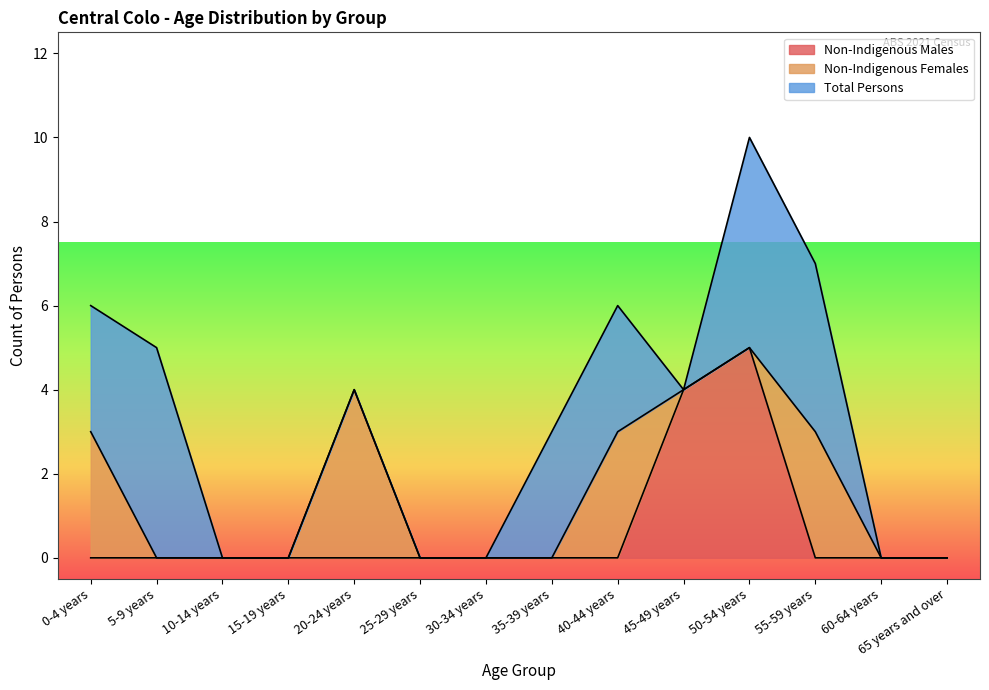

Does the chart display data point markers on the line(s)?

No